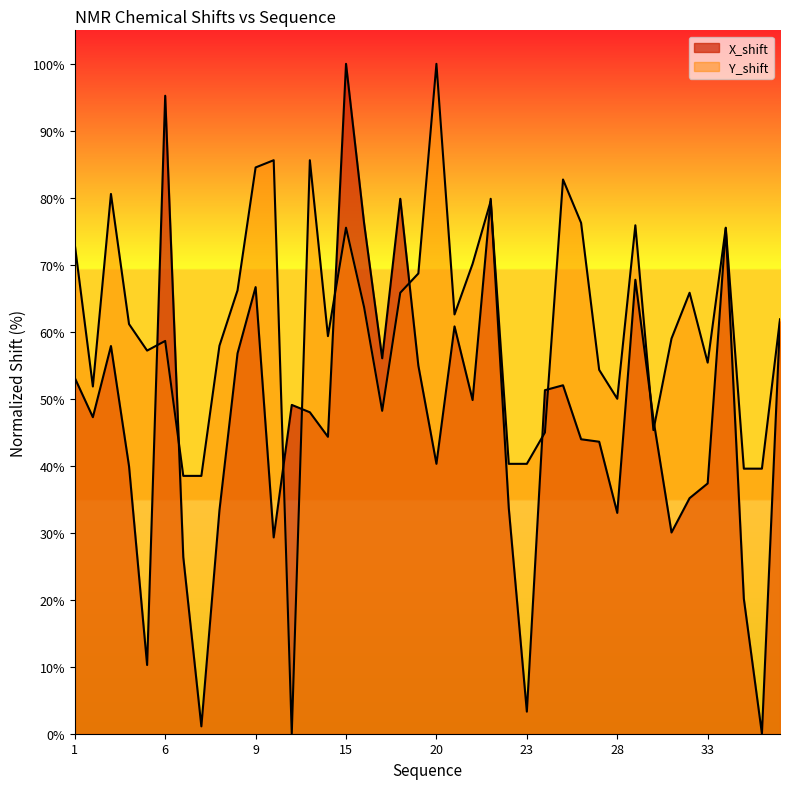

True or false: X_shift and Y_shift intersect in this chart.

True